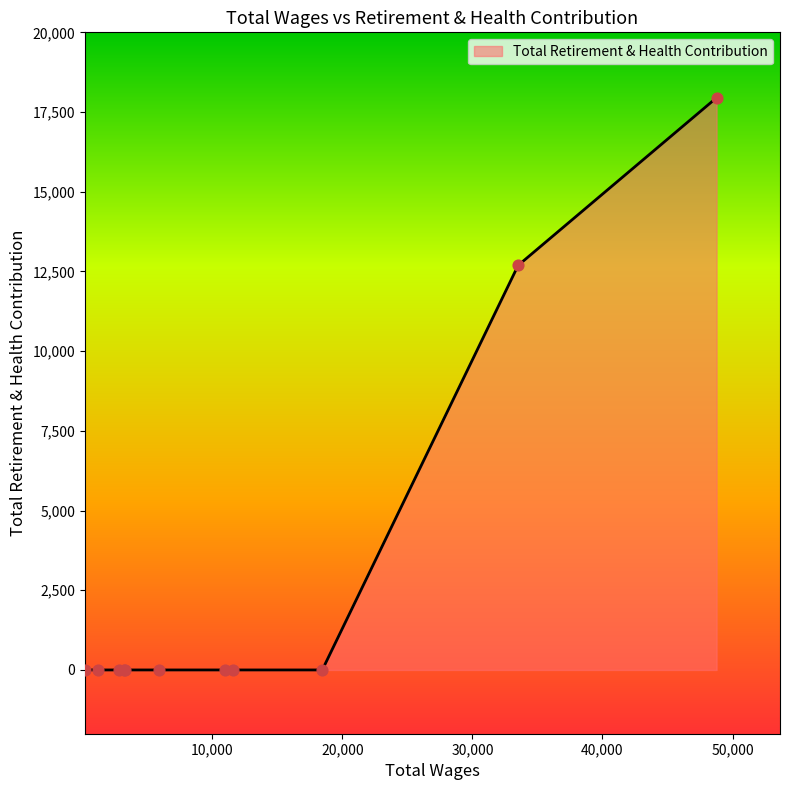

What is the greatest value displayed?

17949